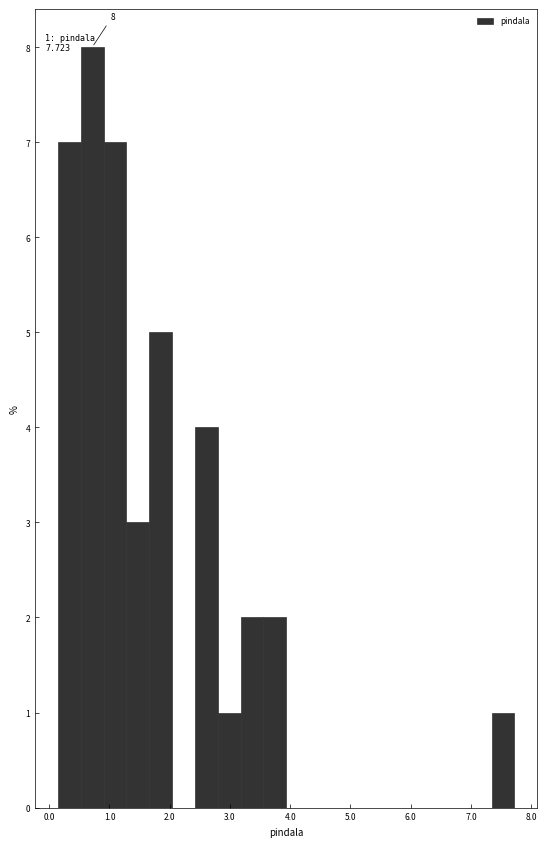

Read against the x-axis, roughly where is the centre of the tallest bar?

0.7